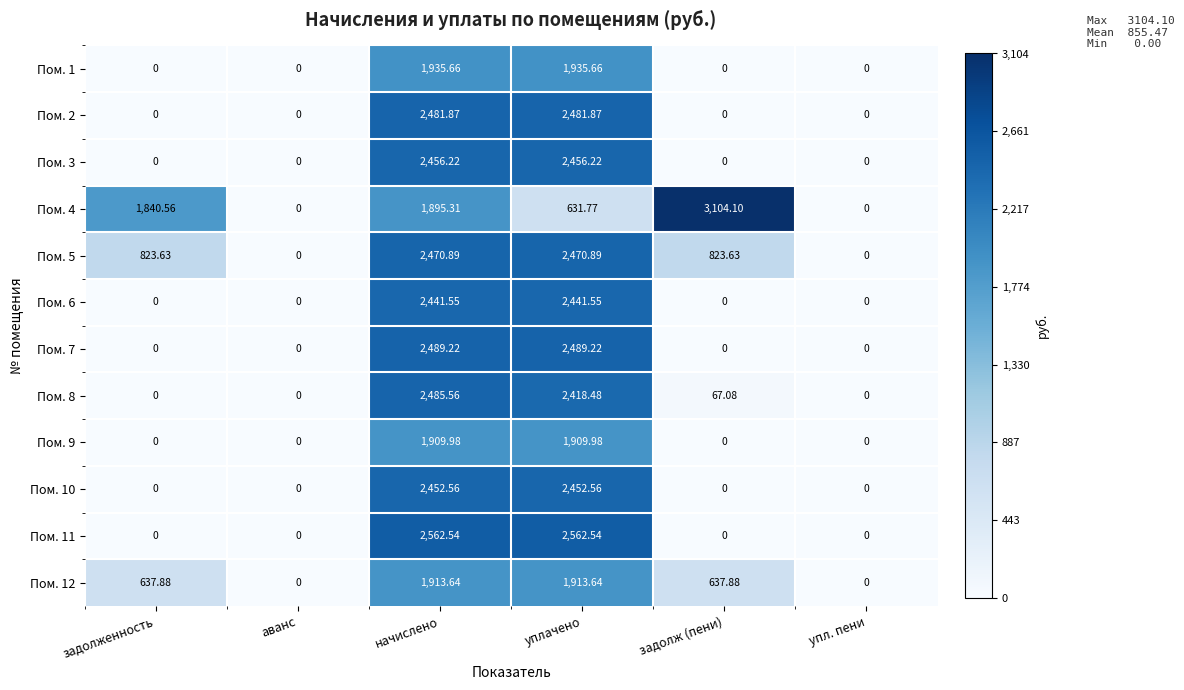

How many data points does each series have?

6